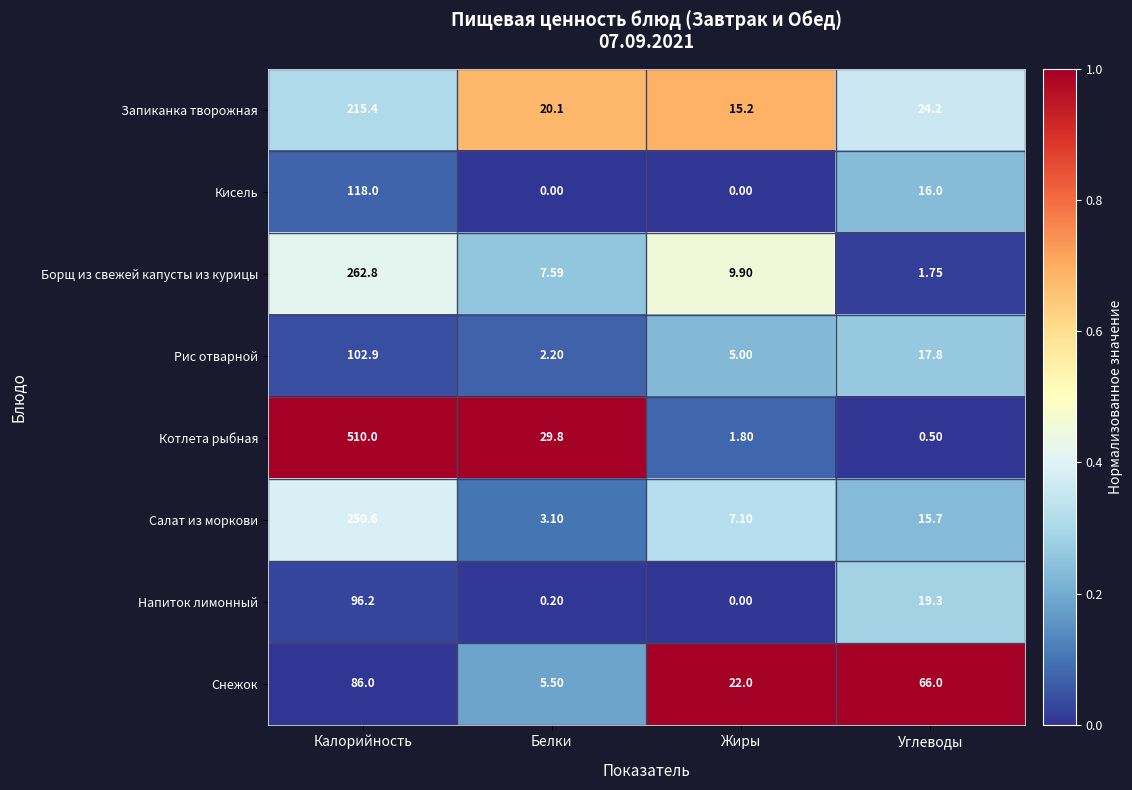

Which series has the largest range (max minus min)?

Котлета рыбная